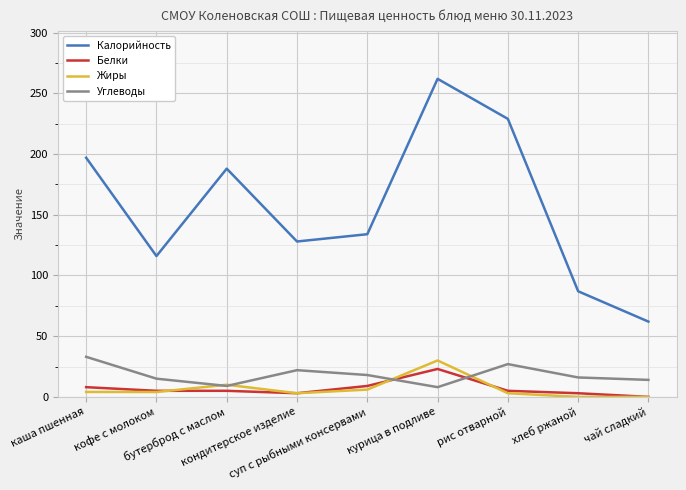

How many lines are shown in the chart?

4